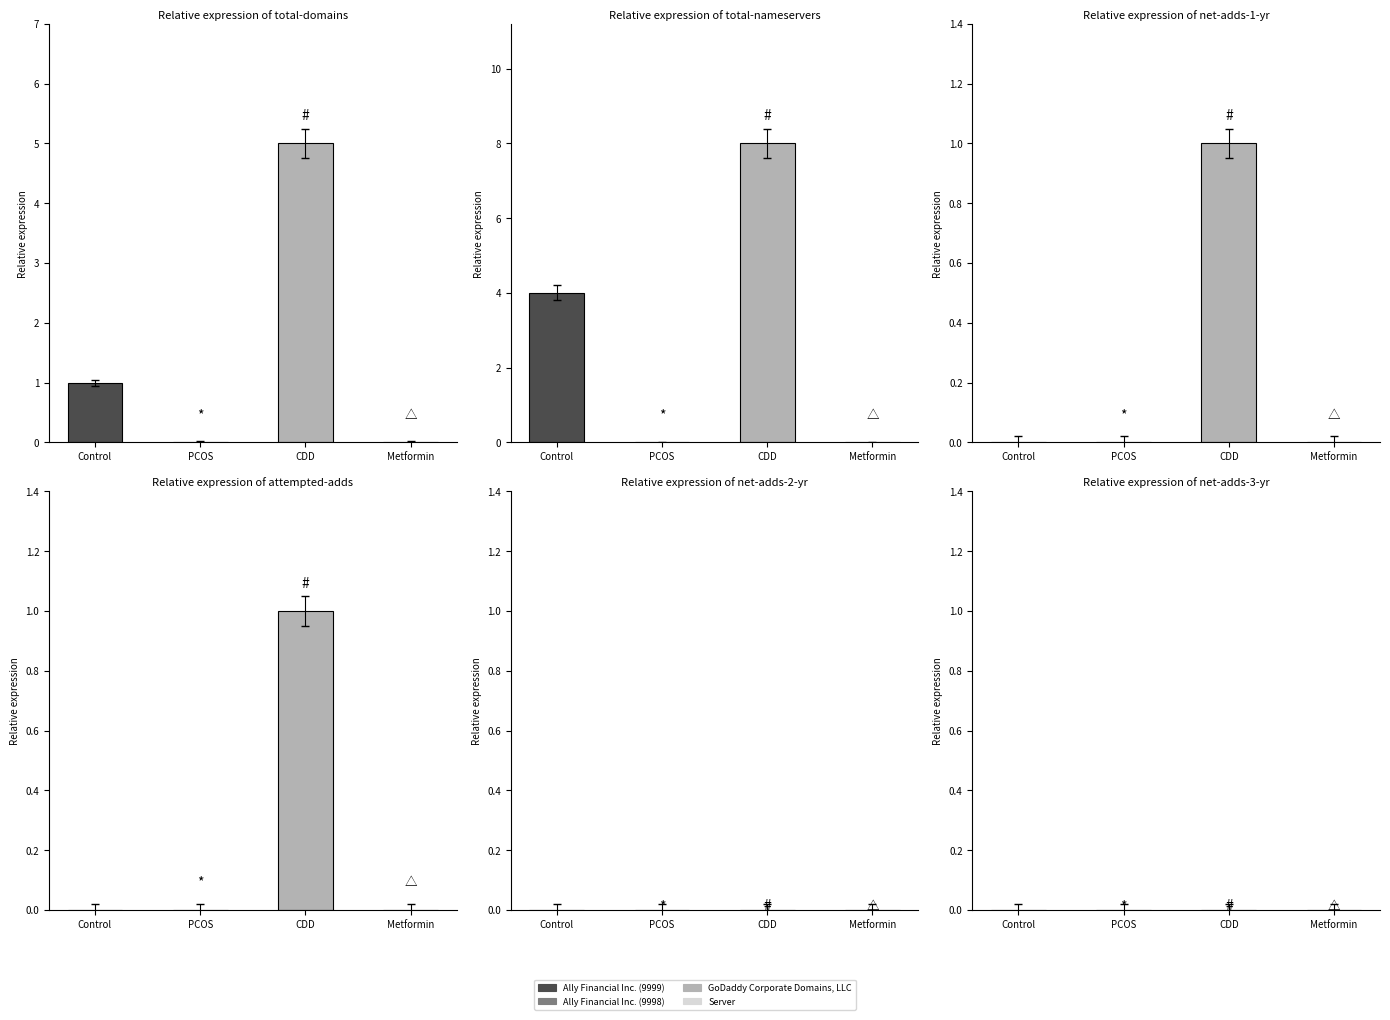

Between Ally Financial Inc. (9999) and Server, which is larger?

Ally Financial Inc. (9999)